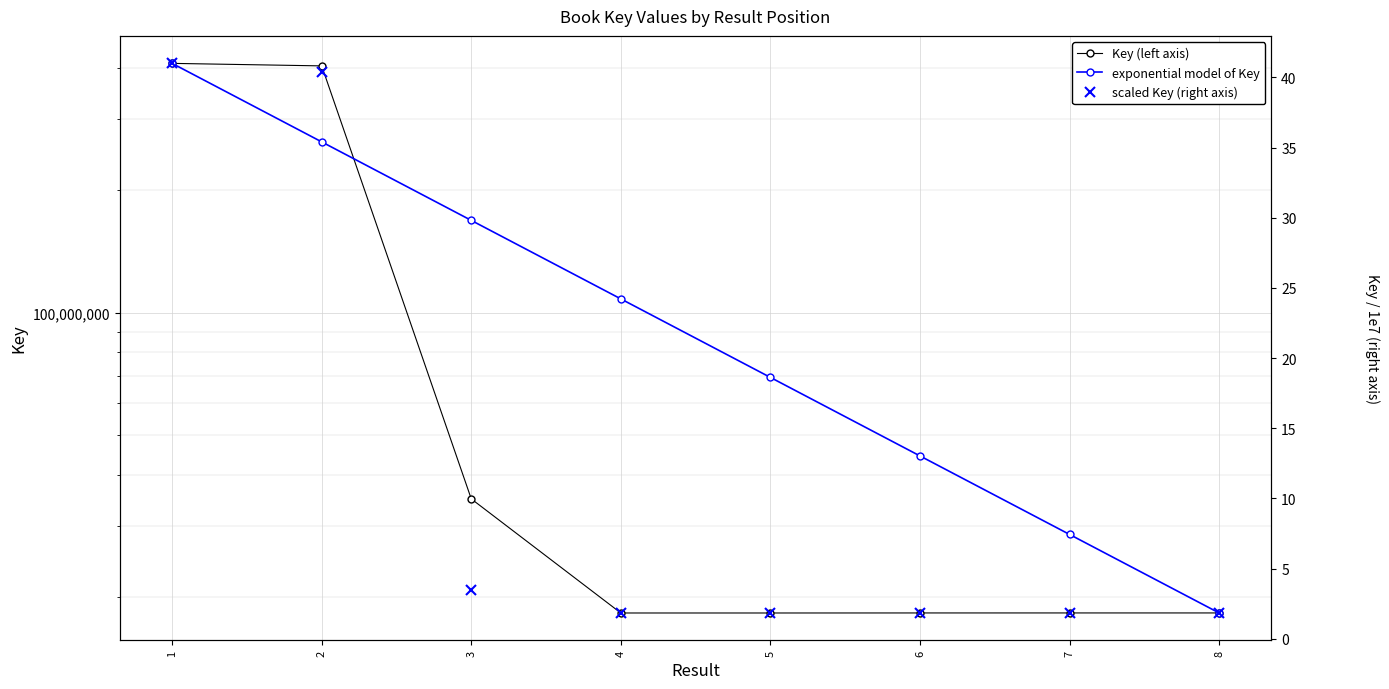

What value does the Key (left axis) series have at 7?

18325550.0